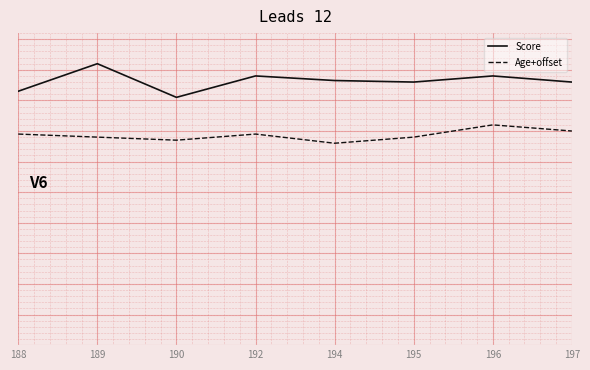

Reading right to left, transcribe all the data shown in this chart.

Score: 86.0	88.0	86.0	86.5	88.0	81.0	92.0	83.0
Age+offset: 70.0	72.0	68.0	66.0	69.0	67.0	68.0	69.0